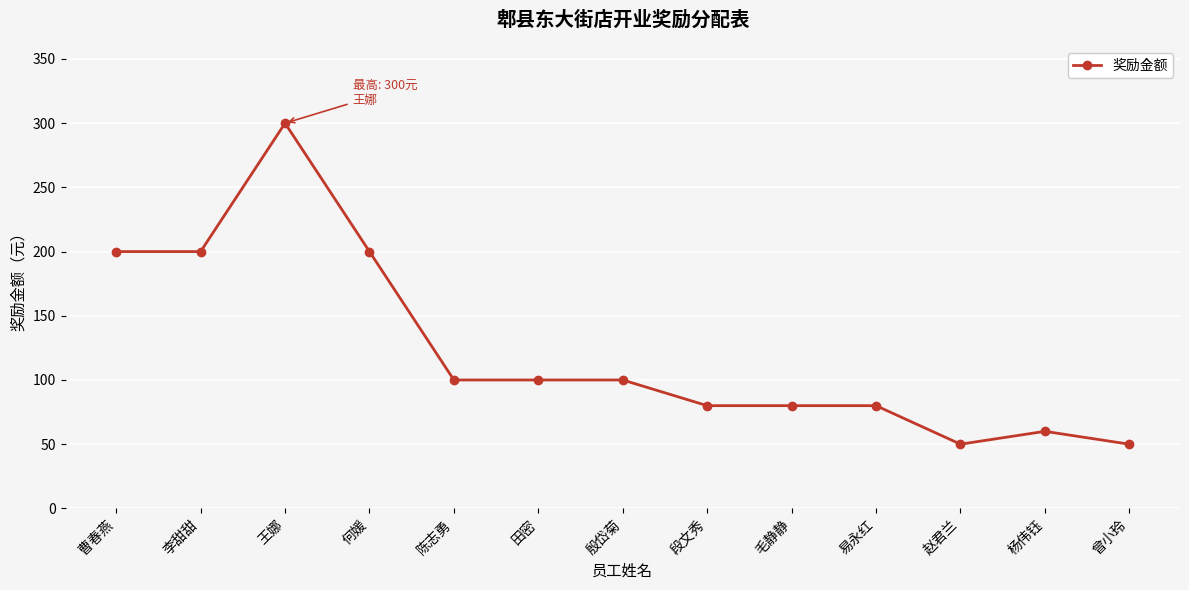

What is the ratio of the value at 曹春燕 to the value at 杨伟钰?

3.3